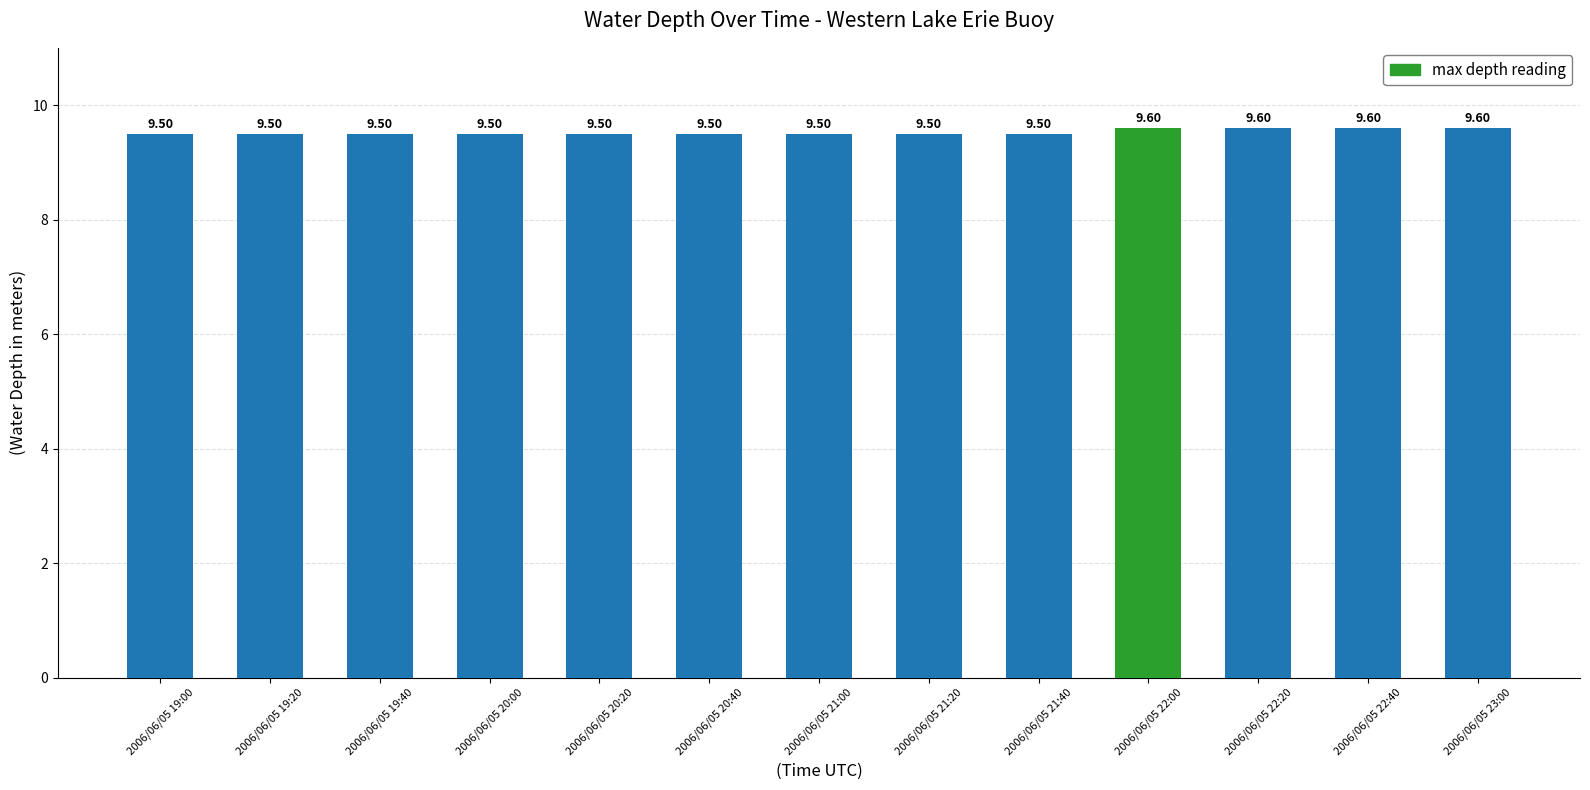

What is the label of the 4th bar from the right?

2006/06/05 22:00